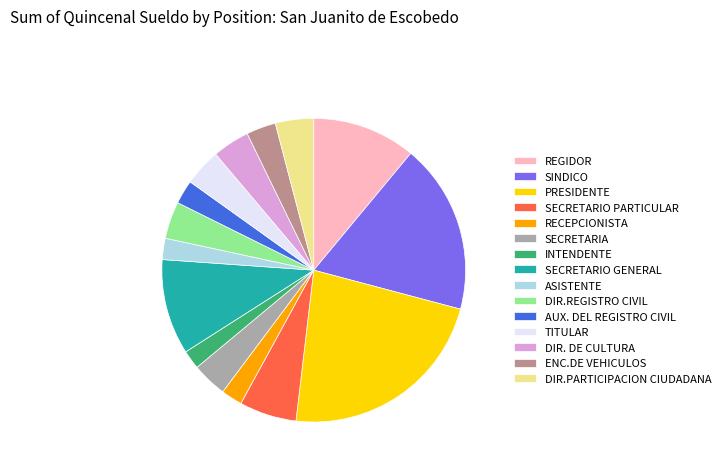

Count the number of slices in the pie.

15